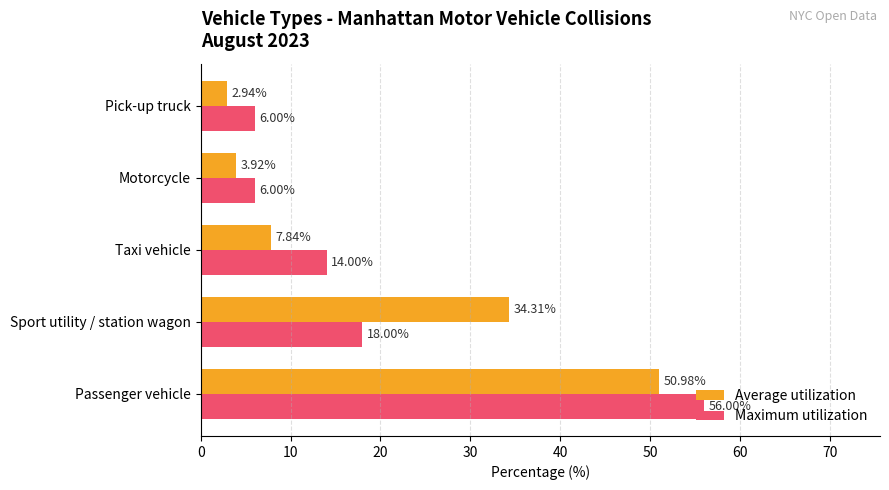

What is the spread (max minus min) of values at Pick-up truck?

3.1